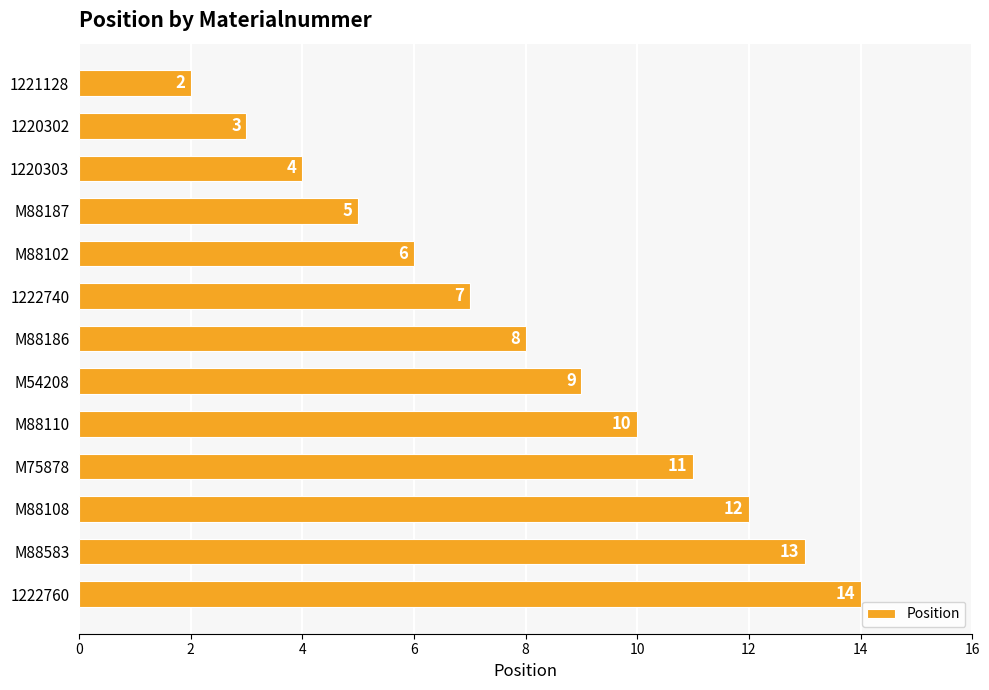

Is it true that the value at 1222740 is 7?

True